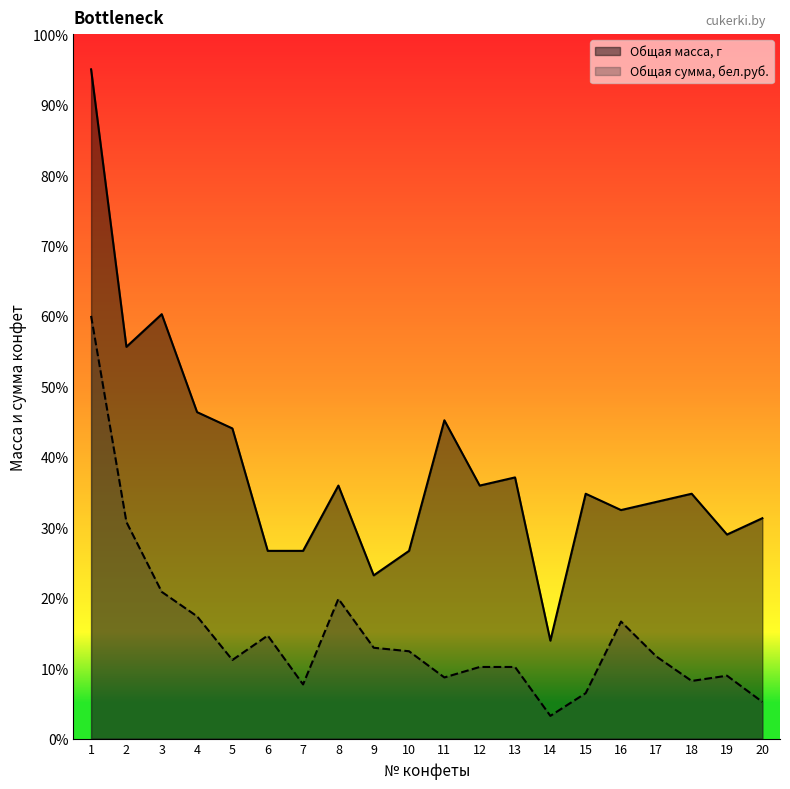

List the labels in order of Общая сумма, бел.руб. value, largest first.

1, 2, 3, 8, 4, 16, 6, 9, 10, 17, 5, 12, 13, 19, 11, 18, 7, 15, 20, 14